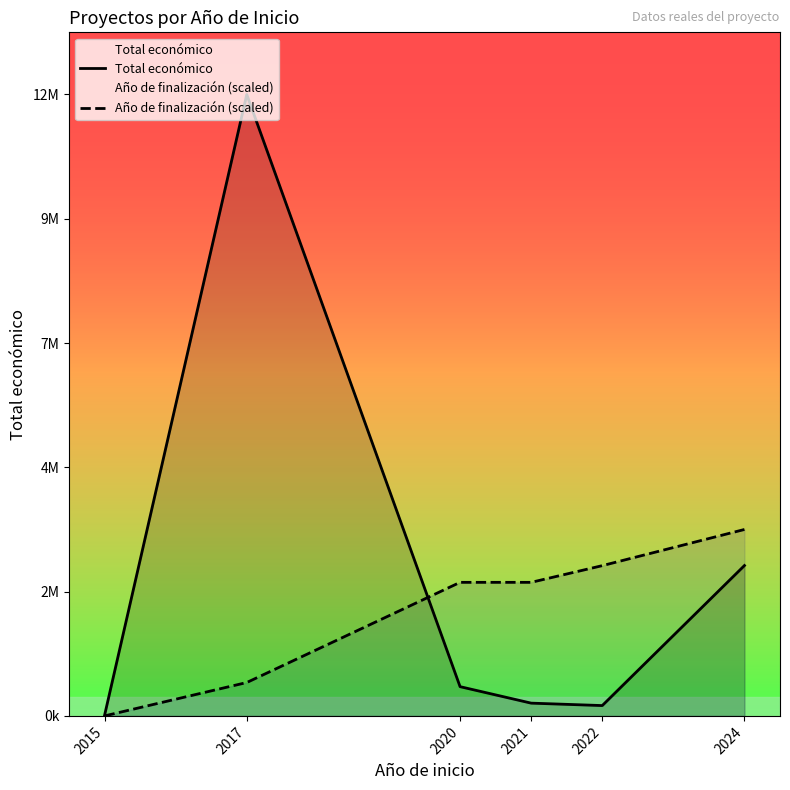

At 2015, list the series in order from smallest to largest.

Año de finalización (scaled), Total económico